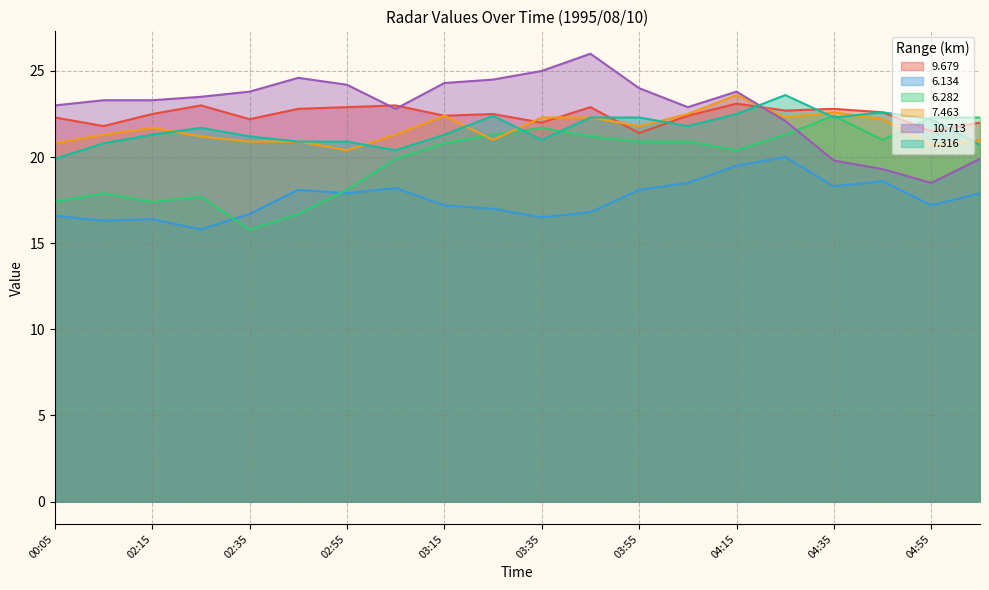

At how many categories does at least one series exceed 25?

1